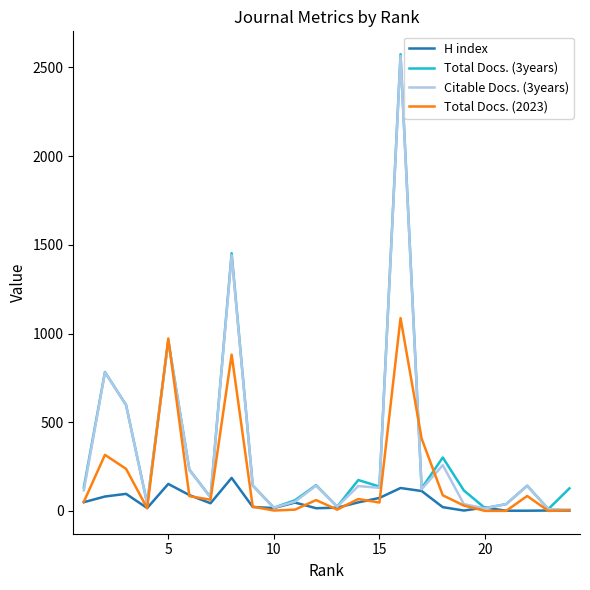

What is the highest value of the Total Docs. (2023) series?

1087